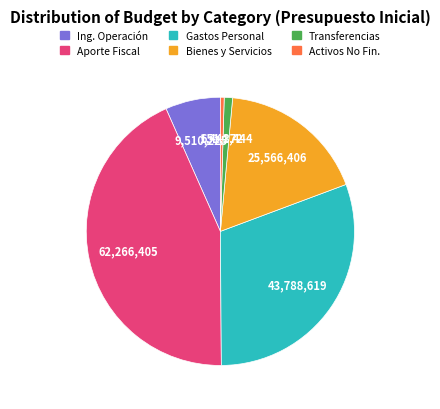

Rank the categories by value from highest to lowest.

Aporte Fiscal, Gastos Personal, Bienes y Servicios, Ing. Operación, Transferencias, Activos No Fin.